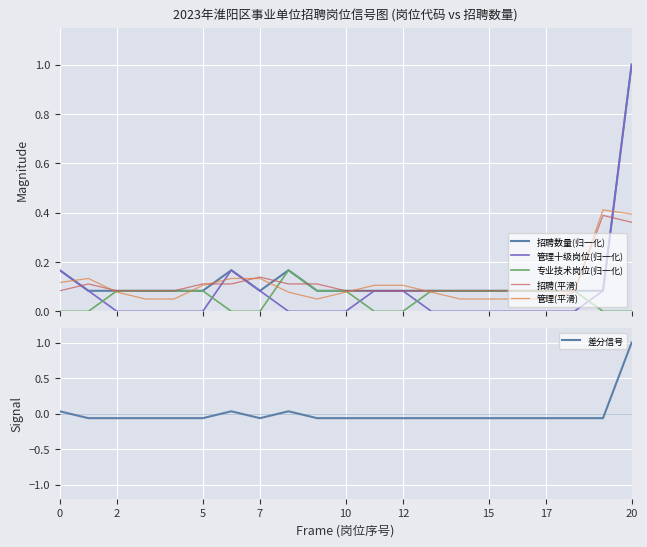

List the series in order of their peak value, highest first.

招聘数量(归一化), 管理十级岗位(归一化), 差分信号, 管理(平滑), 招聘(平滑), 专业技术岗位(归一化)